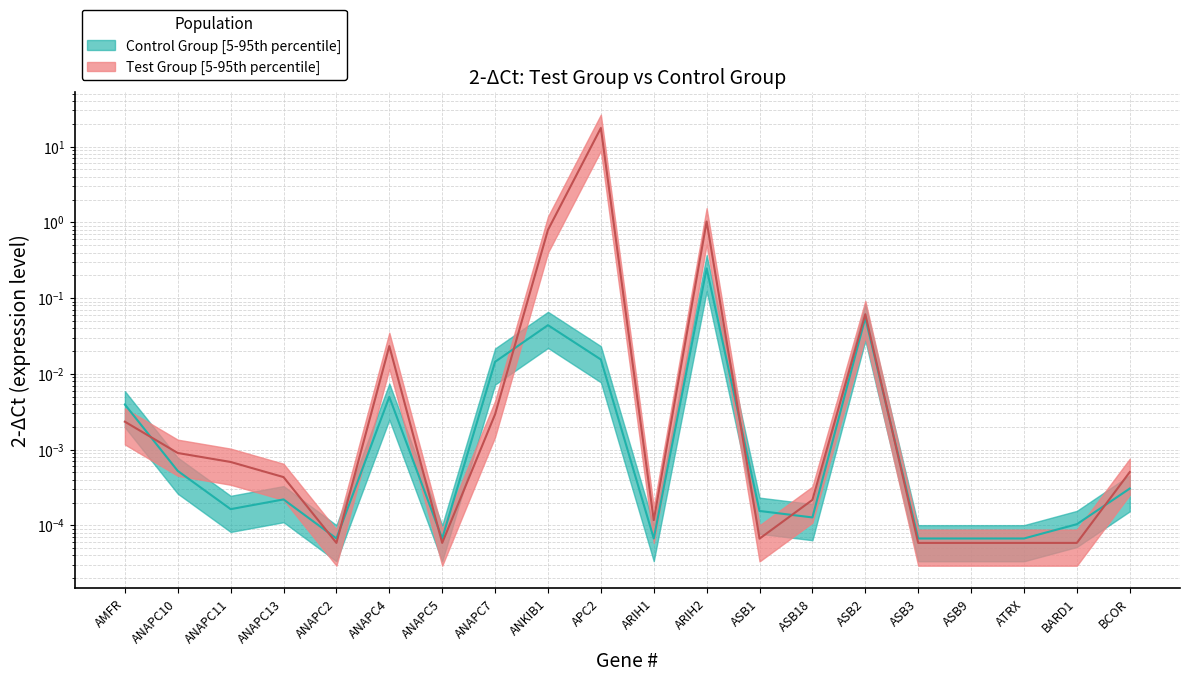

The Test Group series shows 0.0 at ASB3. True or false?

True